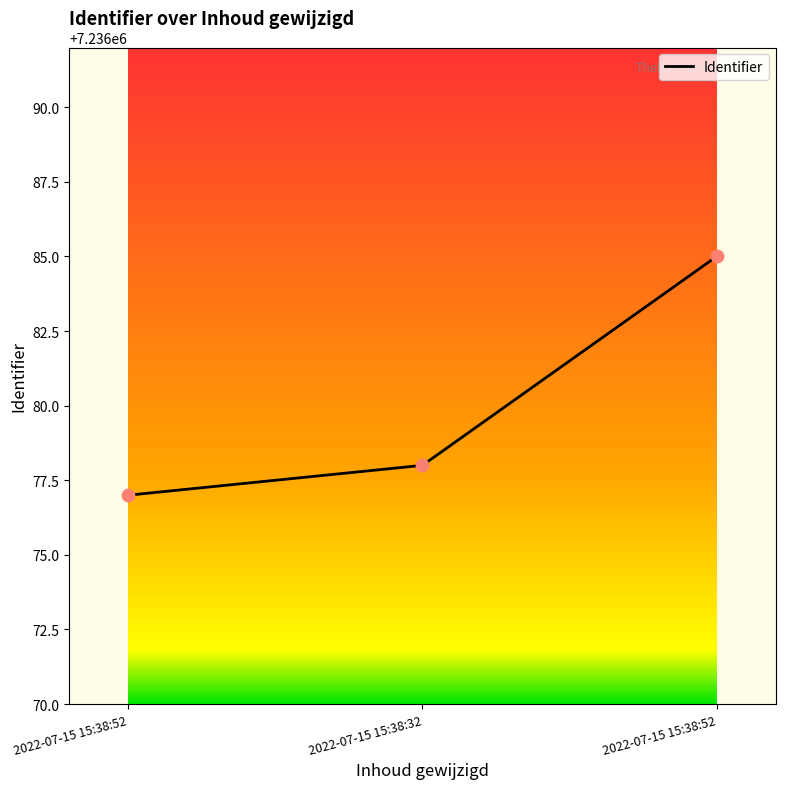

What is the change in value from 2022-07-15 15:38:52 to 2022-07-15 15:38:52?

+8